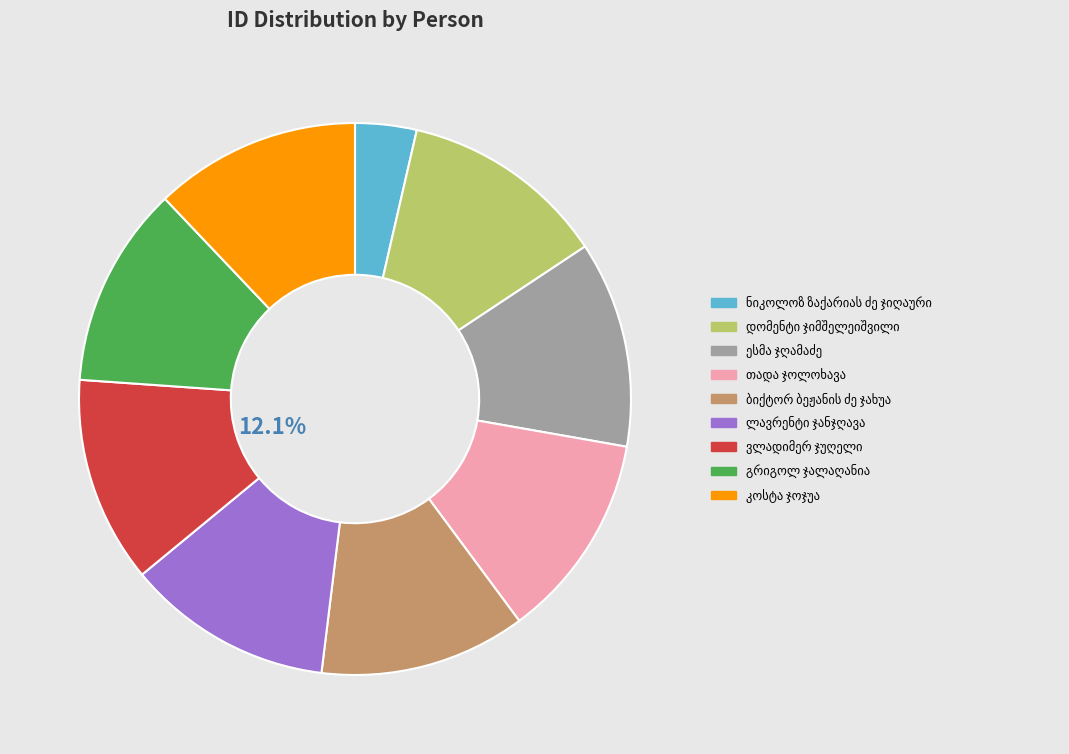

Is there any slice that represents more than half of the pie?

No